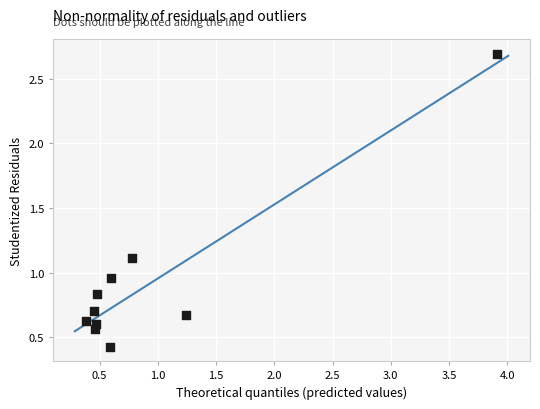

What is the range of Y values (max minus min)?

2.3